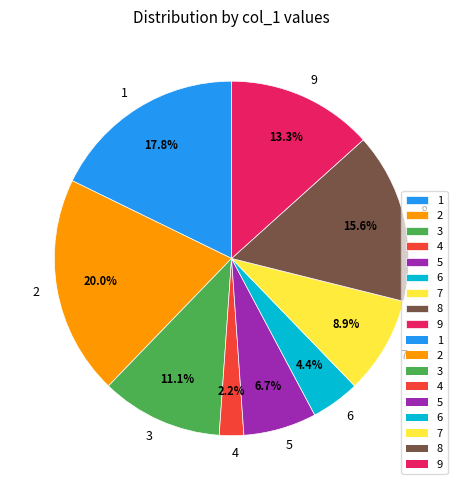

What is the smallest slice in the pie chart?

4